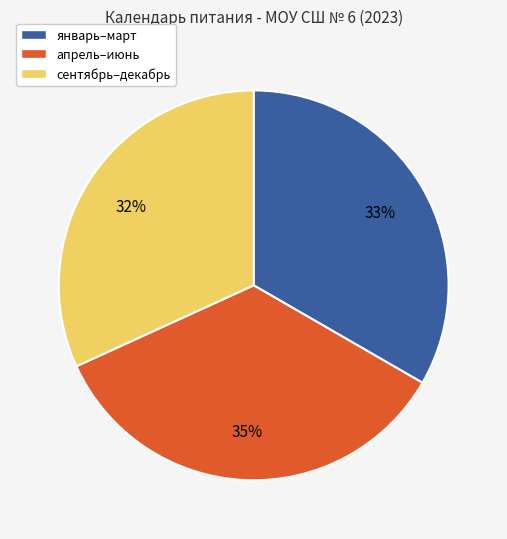

How many slices are in this pie chart?

3